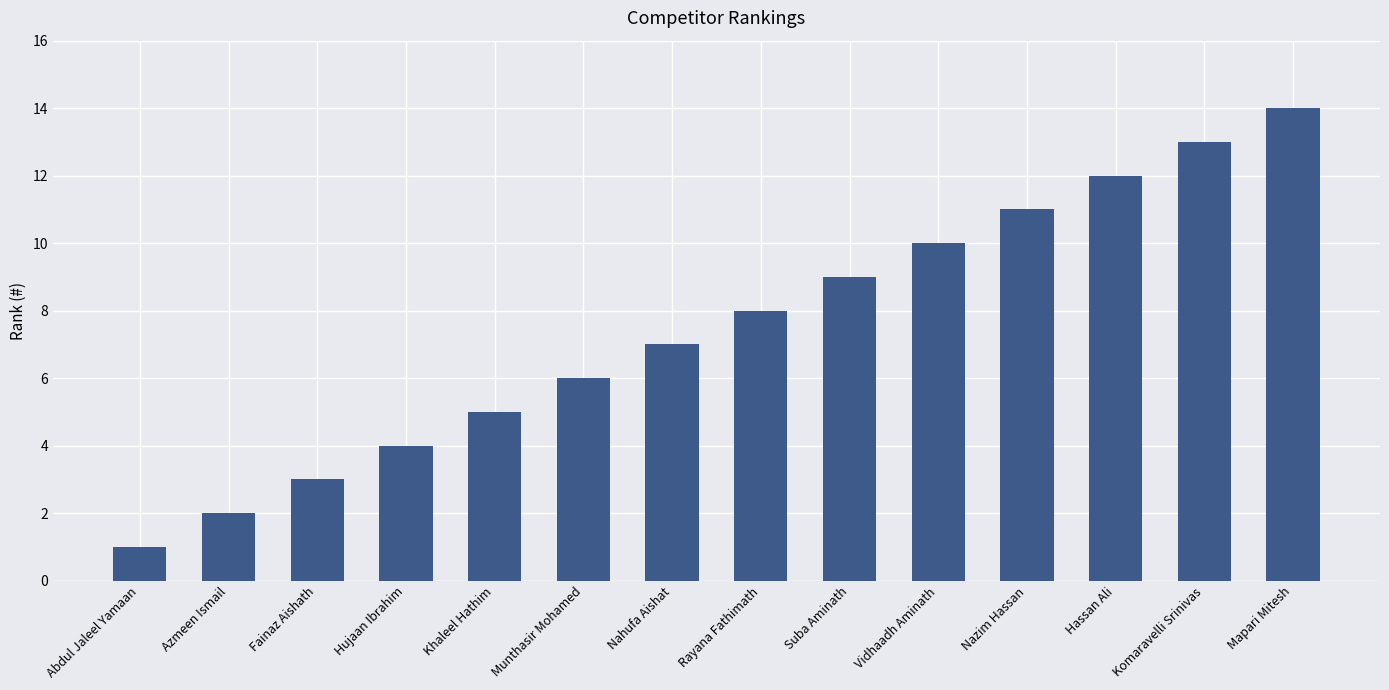

What is the average value?

8